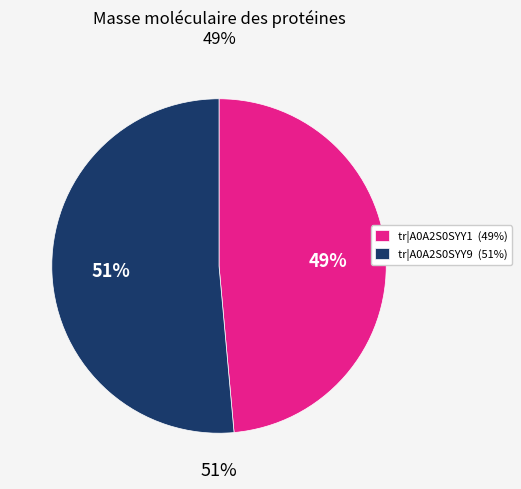

Which slice represents more than half of the pie?

tr|A0A2S0SYY9